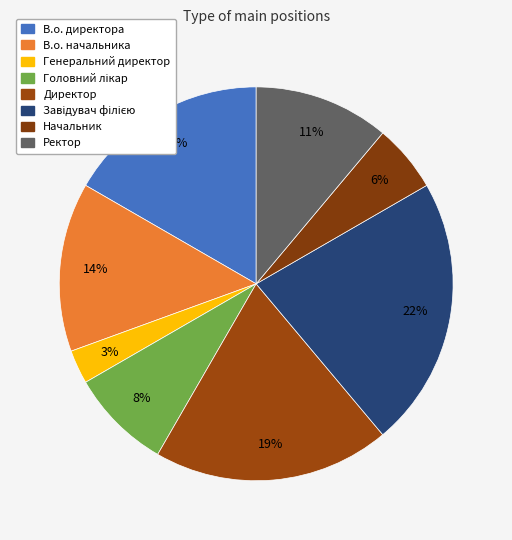

Which slice is the largest?

Завідувач філією